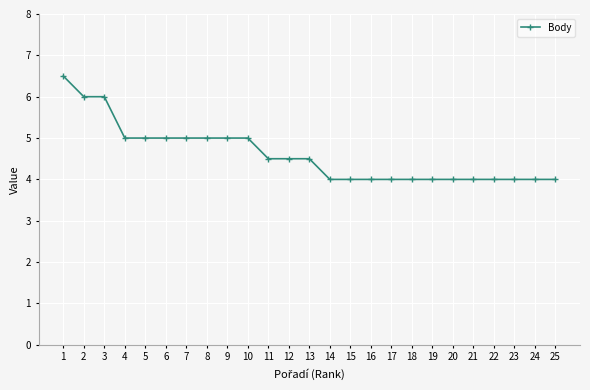

Count the values in the range 4 to 5.

22